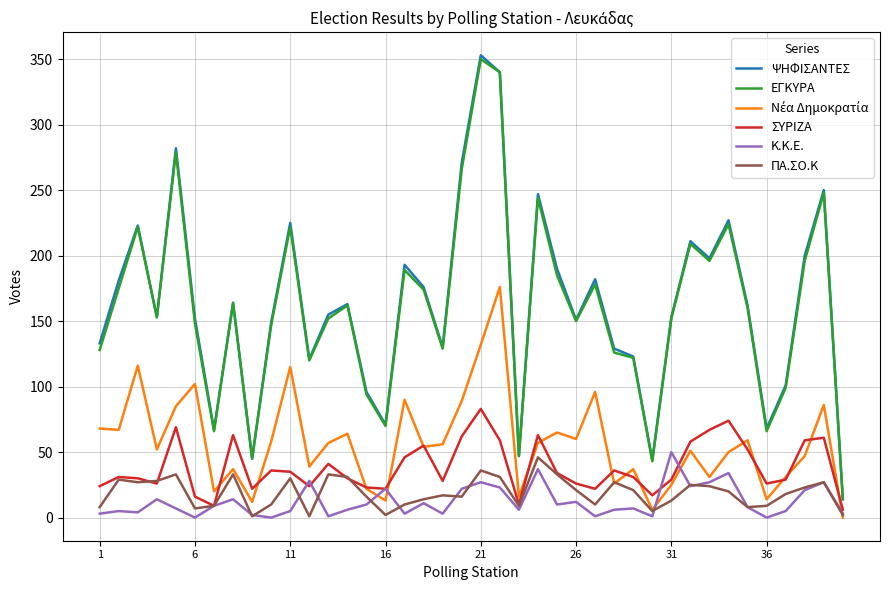

What is the greatest value displayed?

353